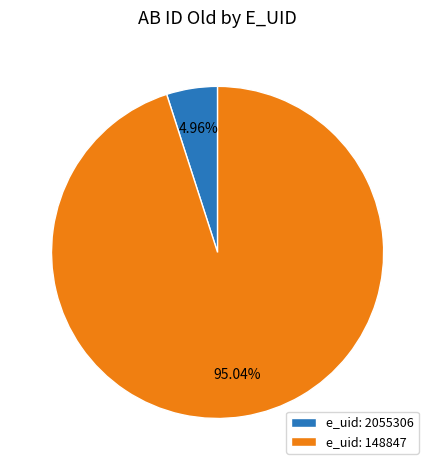

Which category accounts for the majority?

e_uid: 148847